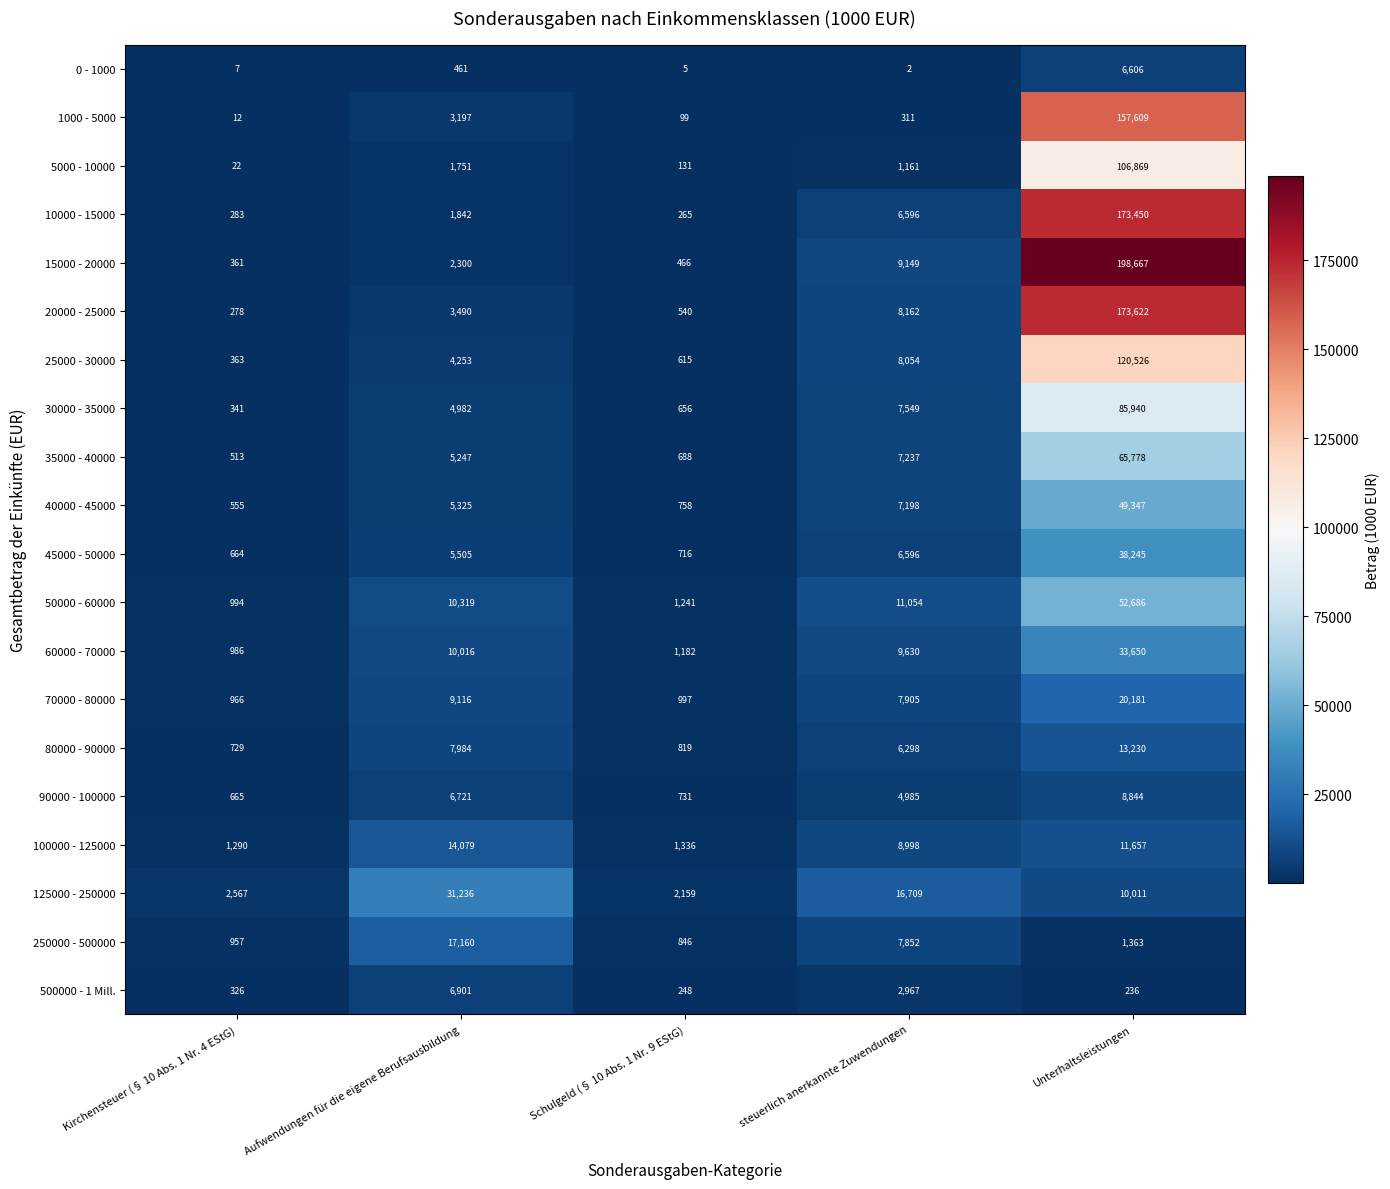

Which series has the widest spread of values?

15000 - 20000